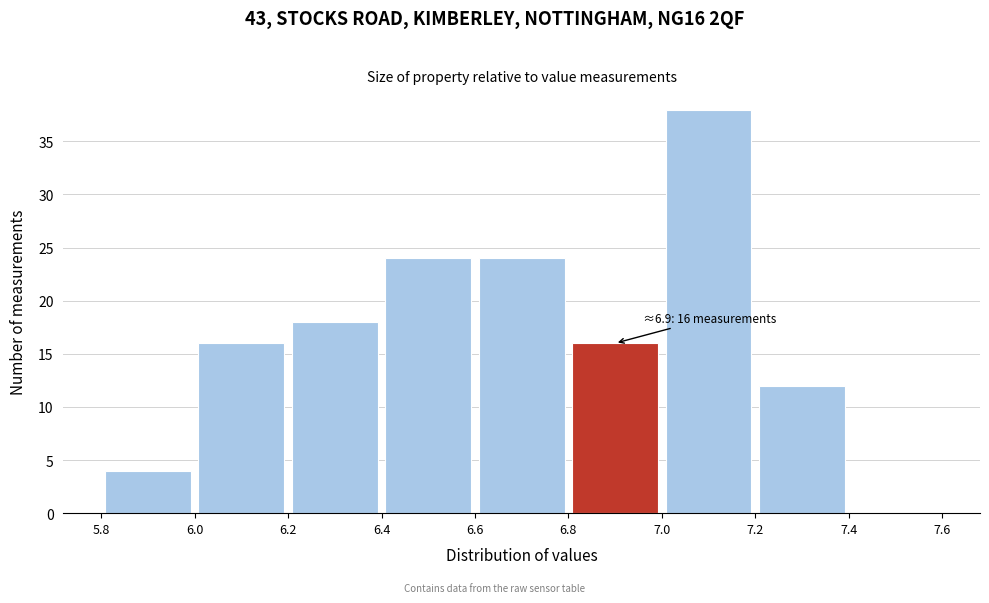

Which range on the x-axis has the tallest bar?

7.0 to 7.2